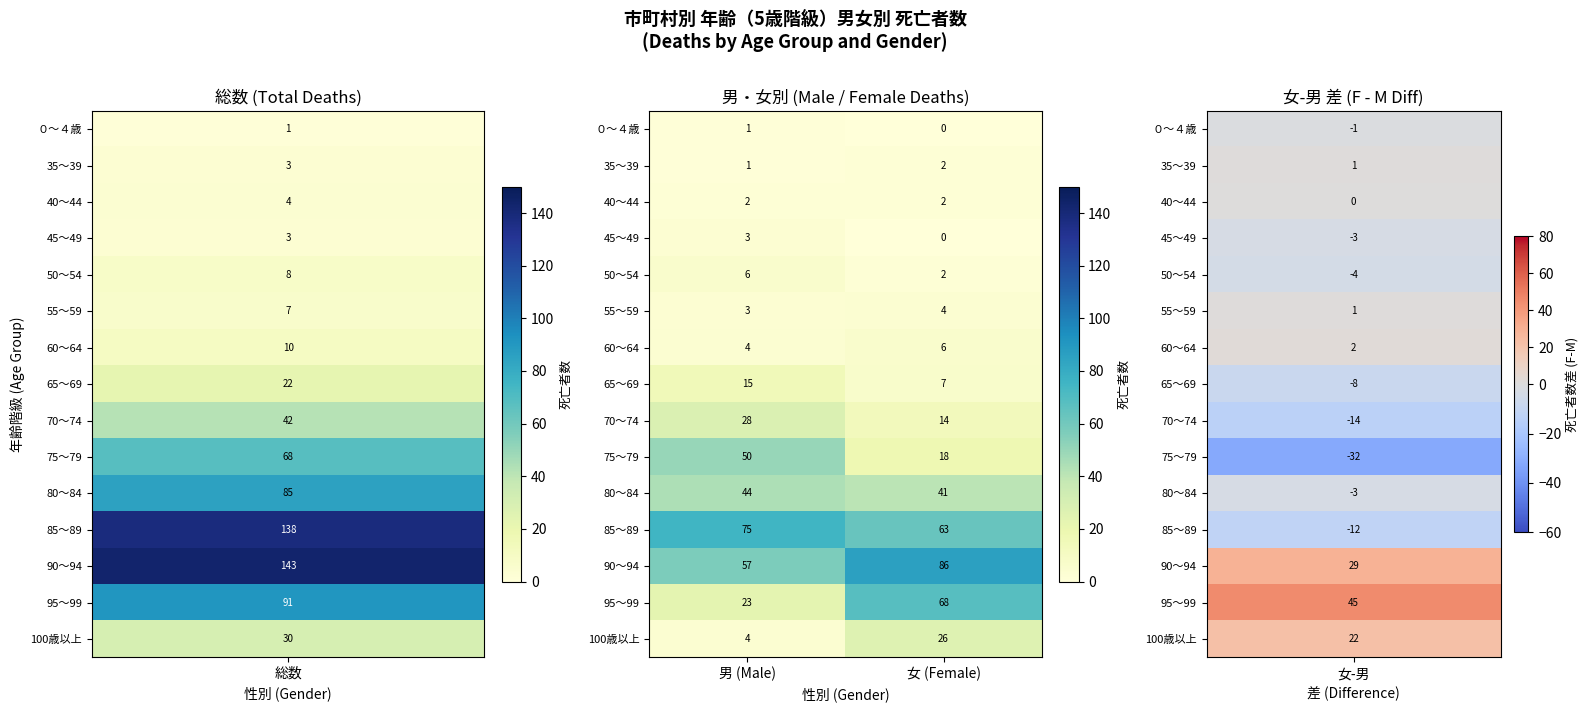

Count the number of data series in this chart.

15